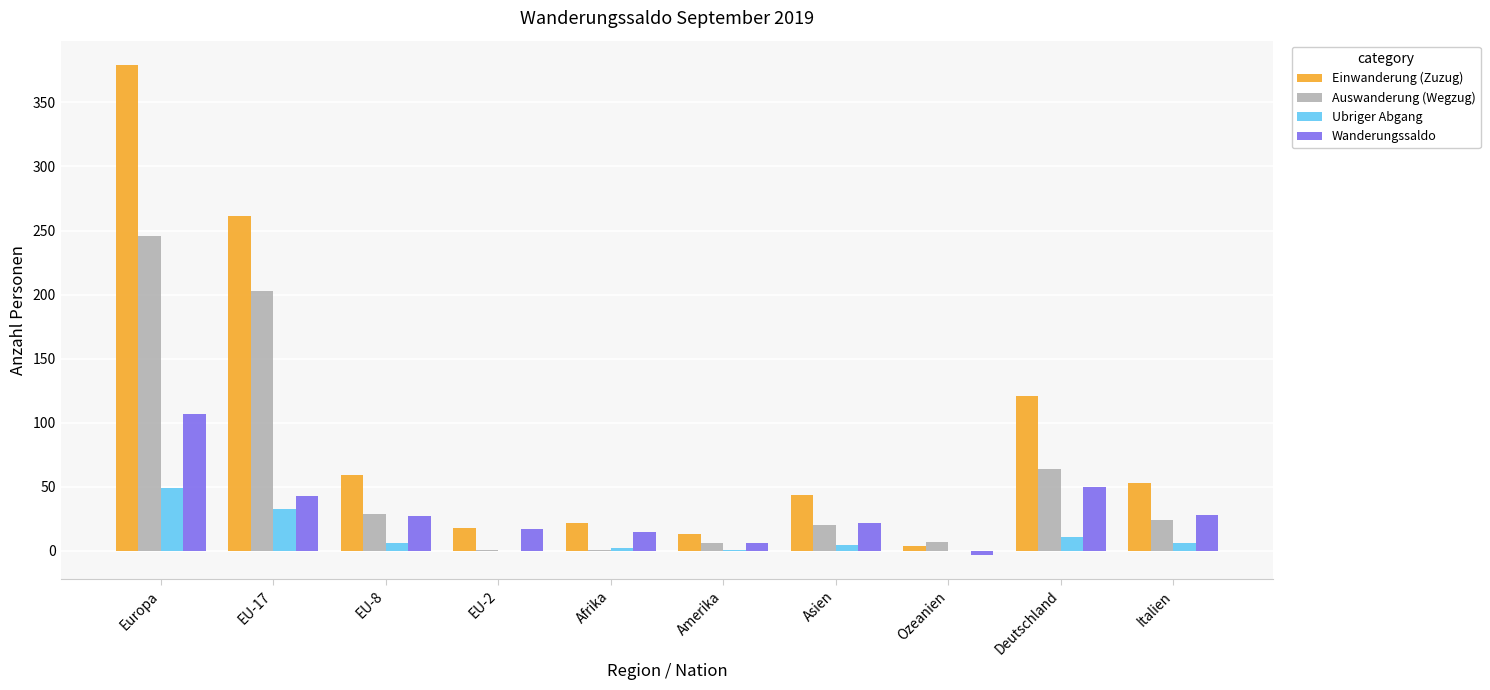

Is the value of Auswanderung (Wegzug) at Asien greater than the value of Ubriger Abgang at EU-2?

Yes